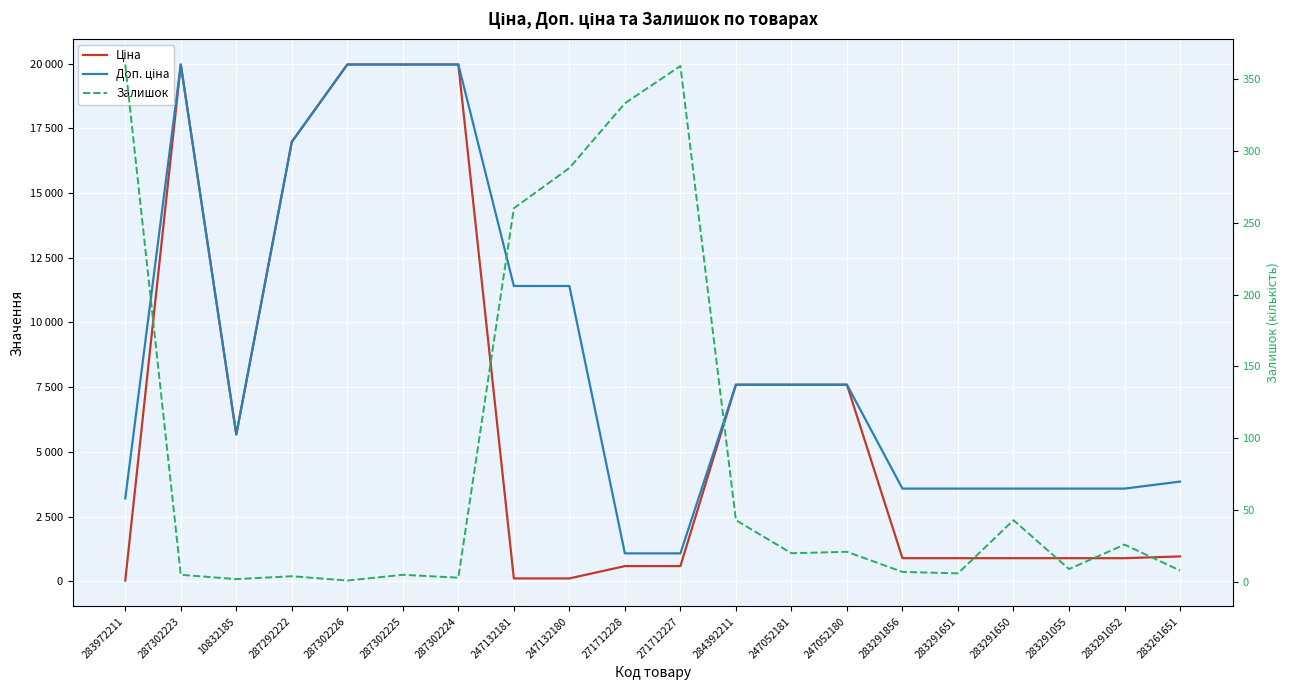

What are all the series names shown in the legend?

Ціна, Доп. ціна, Залишок